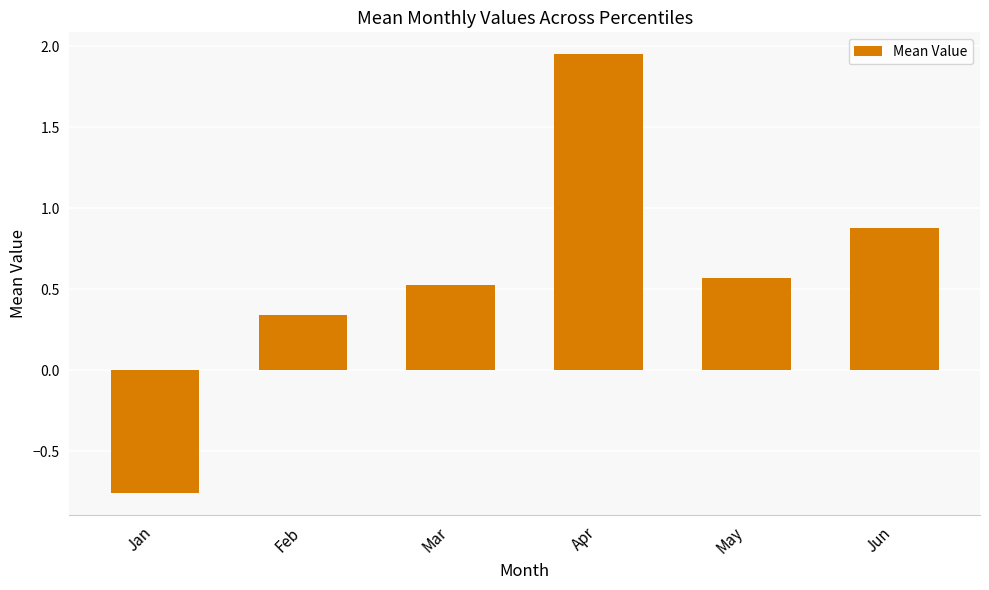

What is the difference between the maximum and minimum values?

2.7